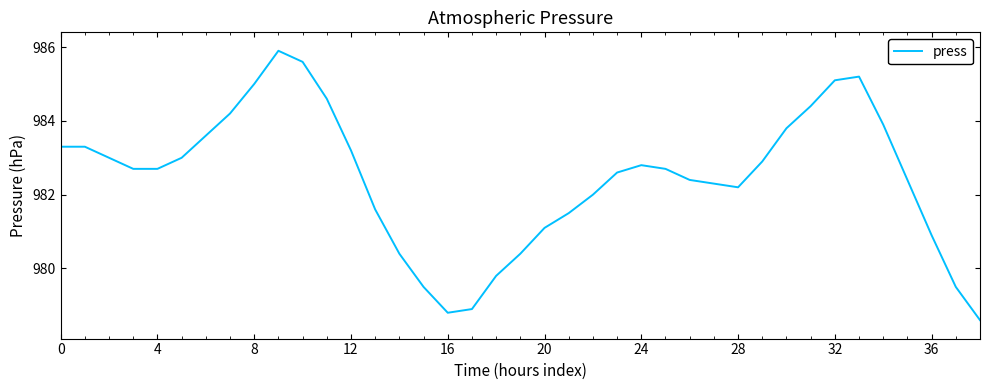

True or false: the data has more than 1 interior local peaks.

True